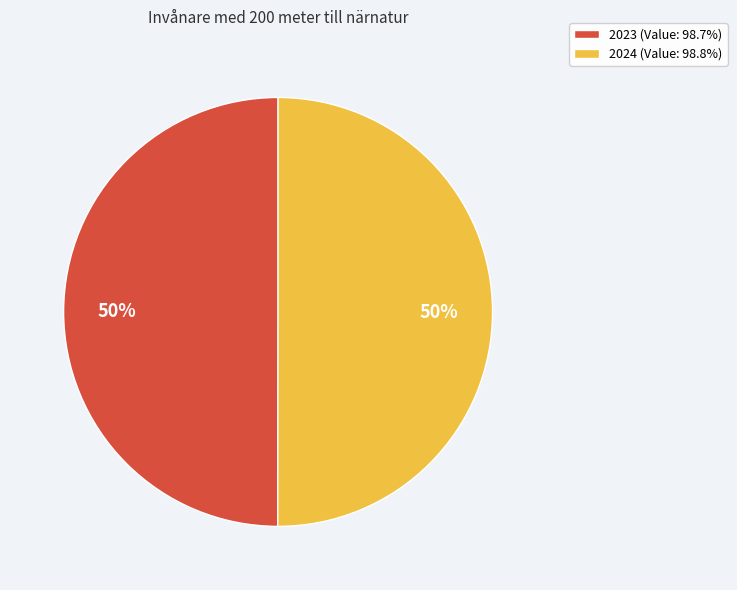

Count the number of slices in the pie.

2